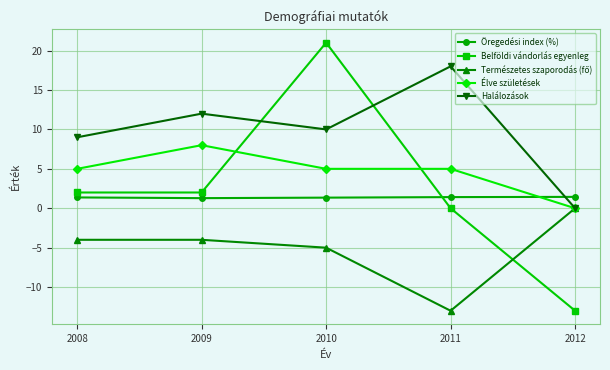

How many interior local peaks does the Belföldi vándorlás egyenleg series have?

1